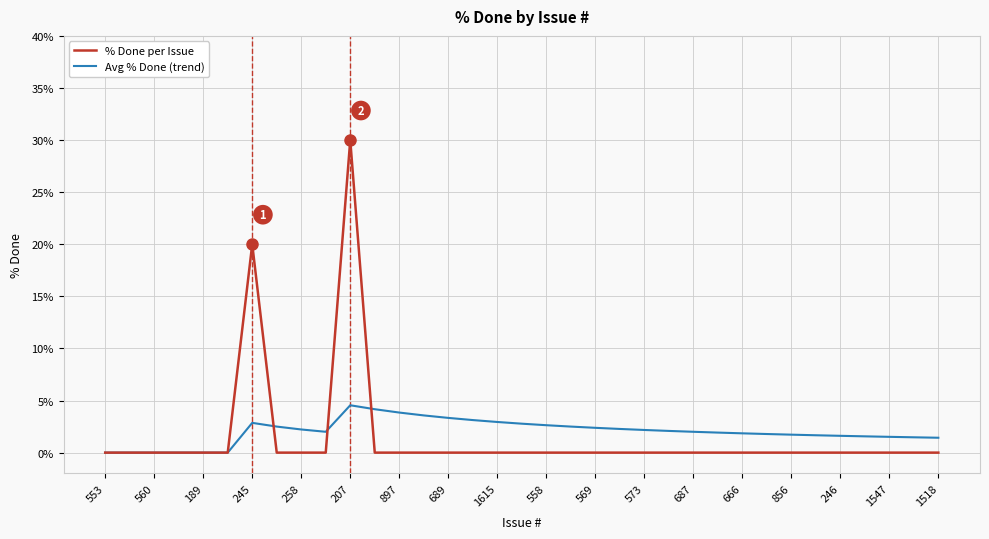

What is the highest value of the Avg % Done (trend) series?

4.5